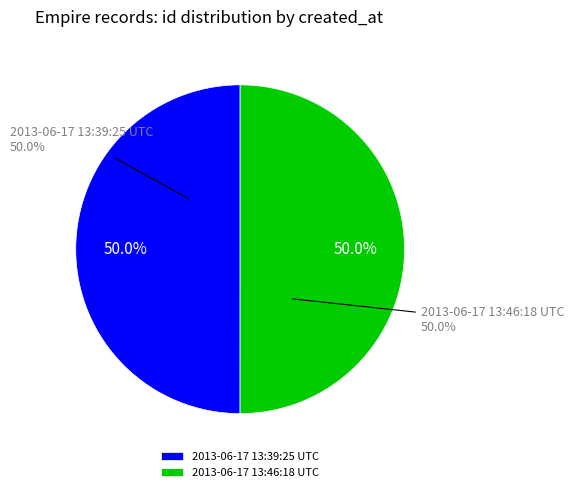

What percentage is the 2013-06-17 13:46:18 UTC slice, to the nearest percent?

50%